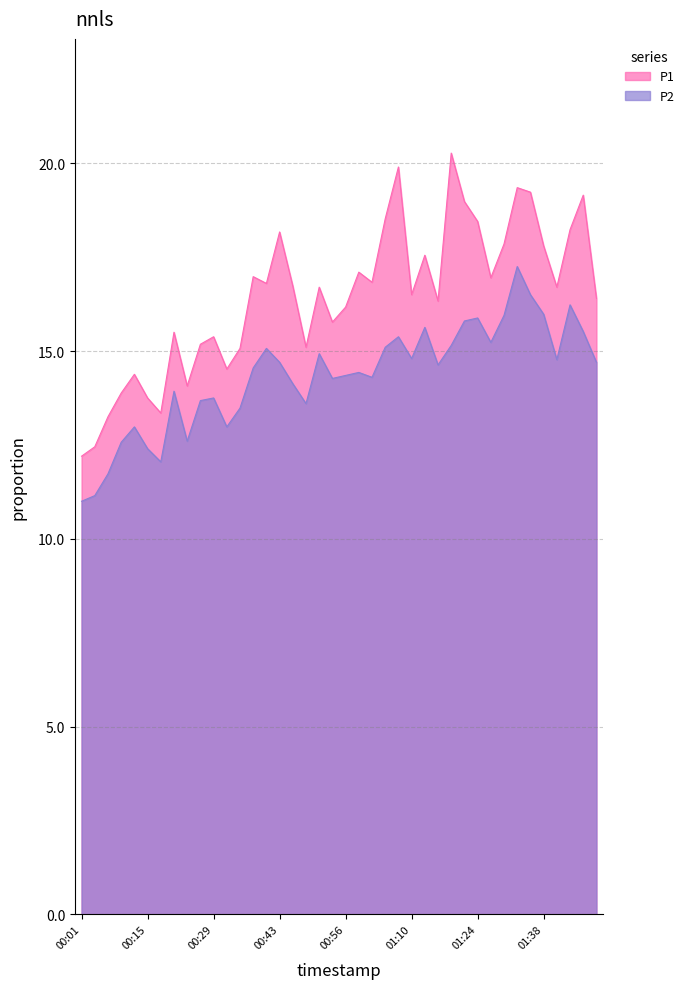

True or false: P2 has a value of 8.8 at 01:24.

False